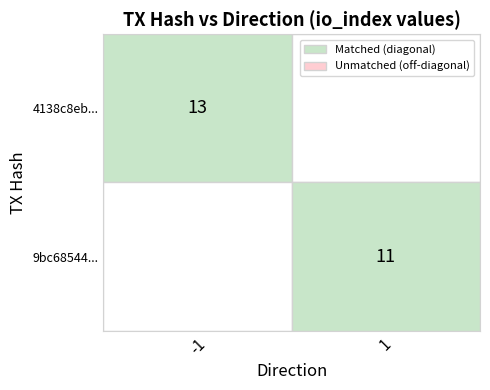

Is the value of 9bc685448cf09878caeacd32bd34be996dd46d3 at io_index greater than the value of 4138c8eb6e9a6667187c010757c22d525e357aa at io_index?

No